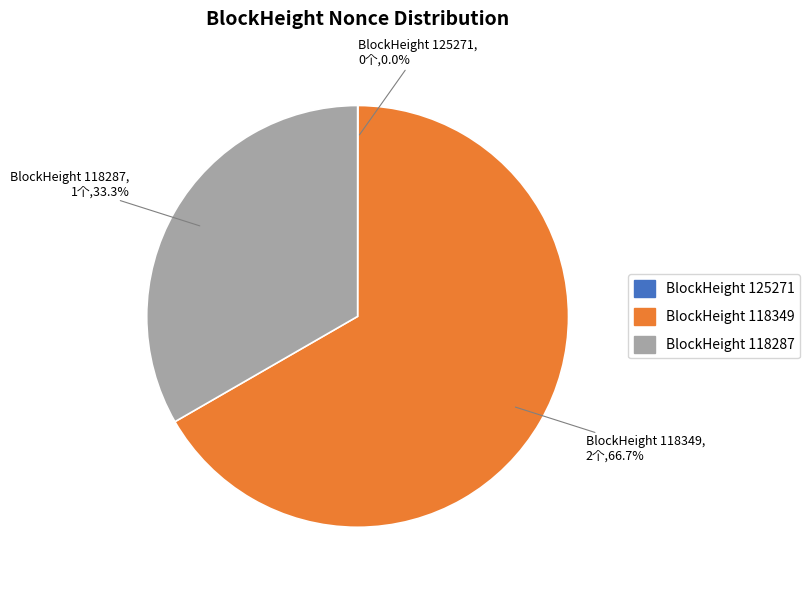

Is there a majority slice in this chart?

Yes